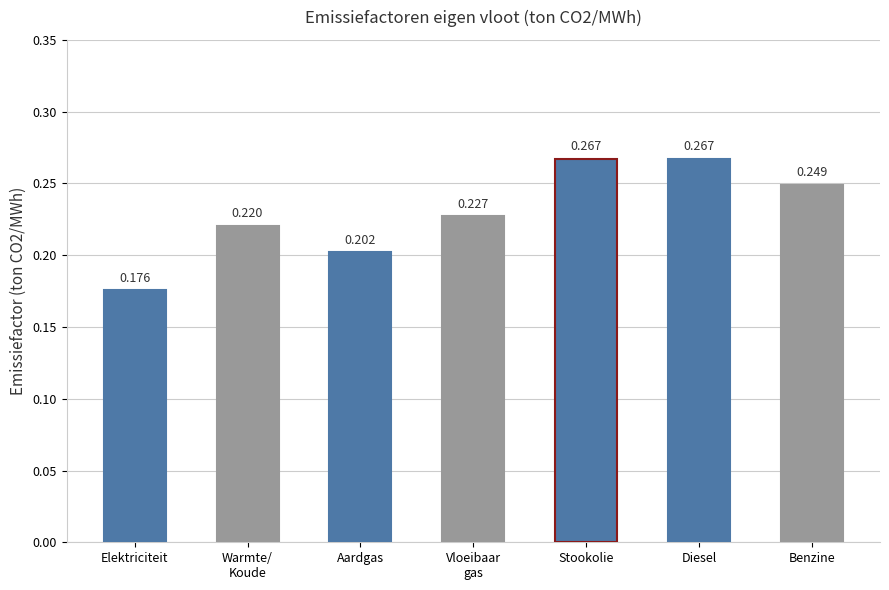

What is the label of the 1st bar from the right?

Benzine